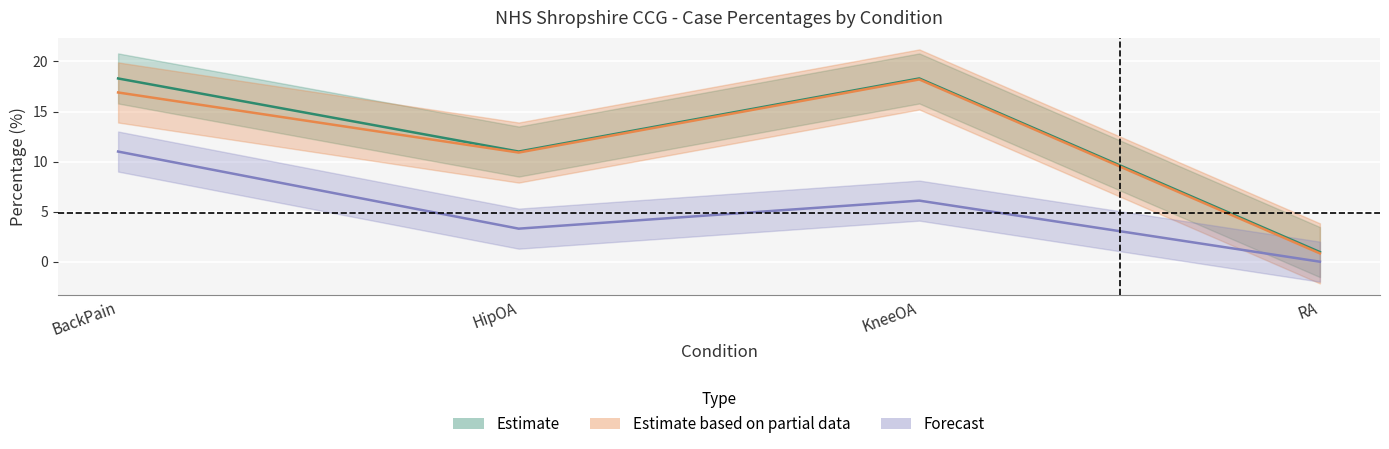

True or false: NationalAveragePercentage and Cases intersect in this chart.

False